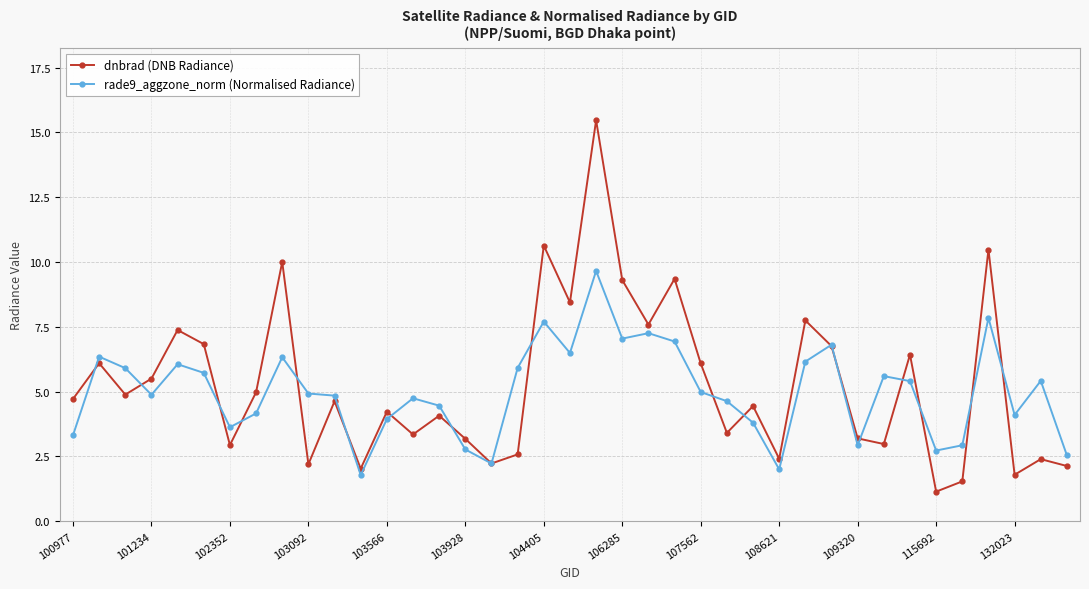

Which series has the largest total across all categories?

dnbrad (DNB Radiance)